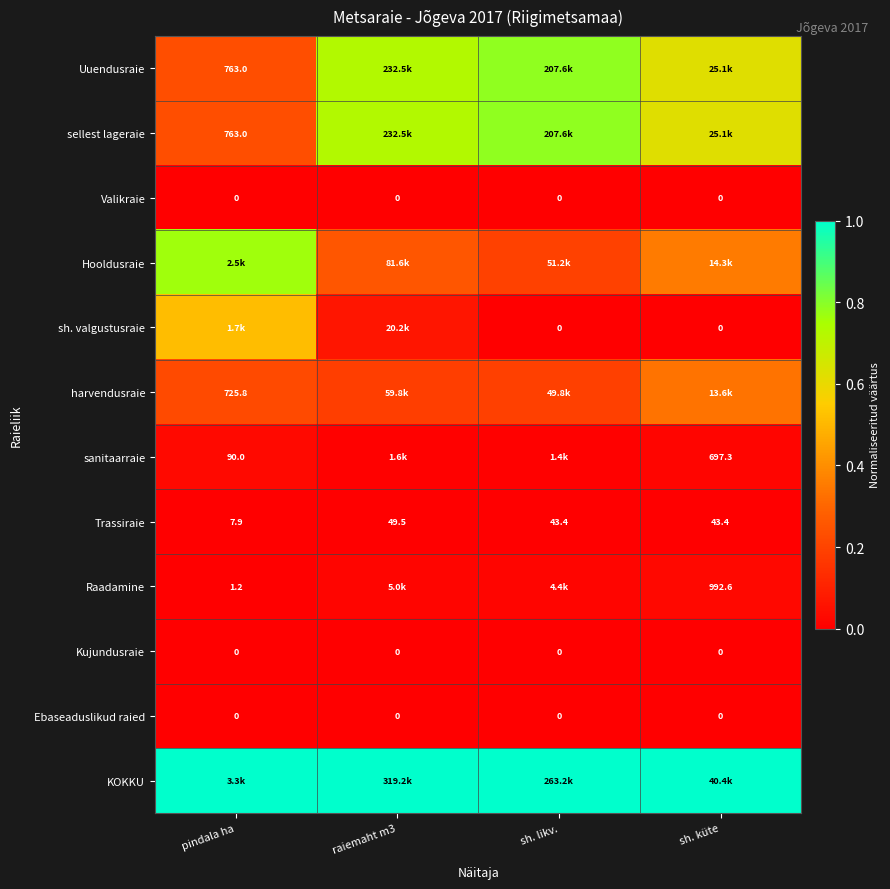

At how many categories does at least one series exceed 0?

4